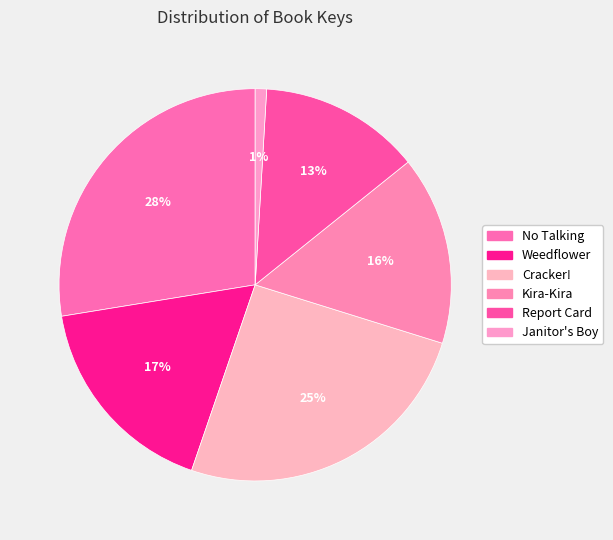

Approximately how many times larger is the value at Weedflower compared to No Talking?

0.6